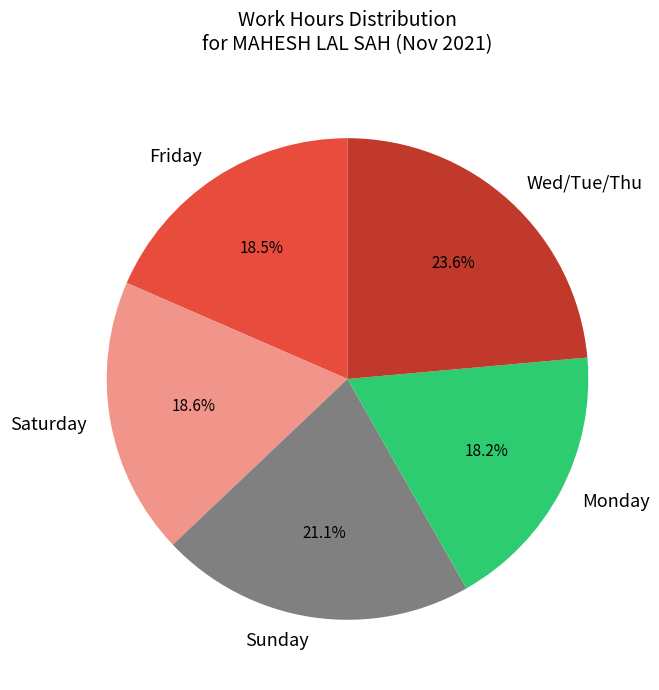

Is Friday the majority of the pie?

No